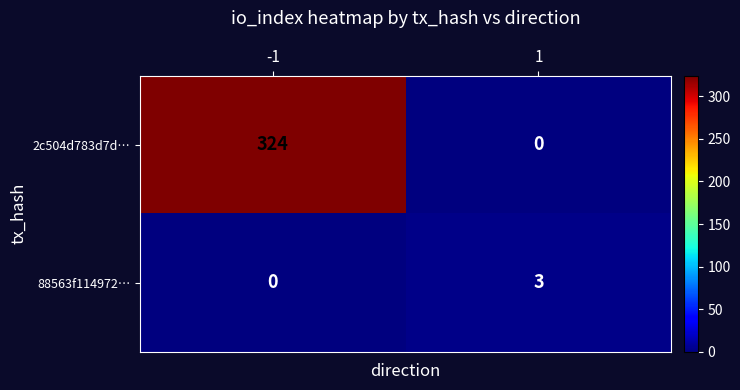

True or false: 2c504d783d7d… has a value of 500 at -1.

False